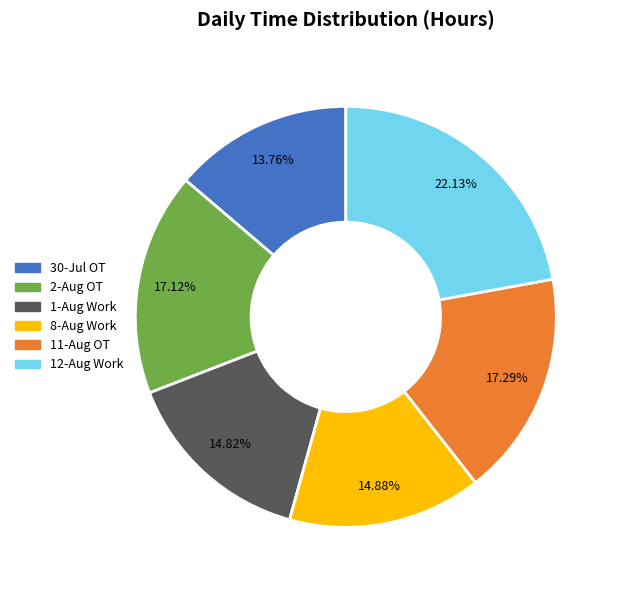

Is there a majority slice in this chart?

No